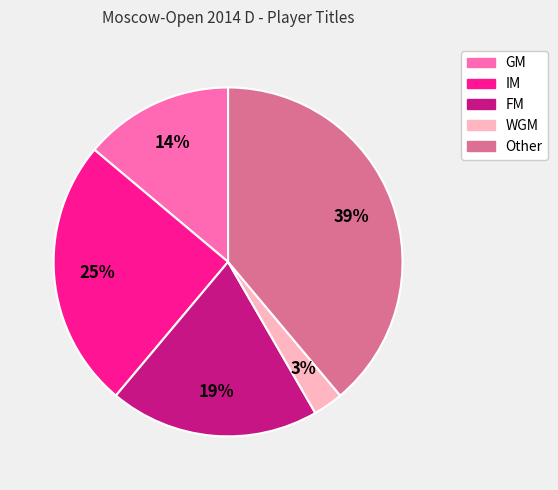

Rank the categories by value from lowest to highest.

WGM, GM, FM, IM, Other